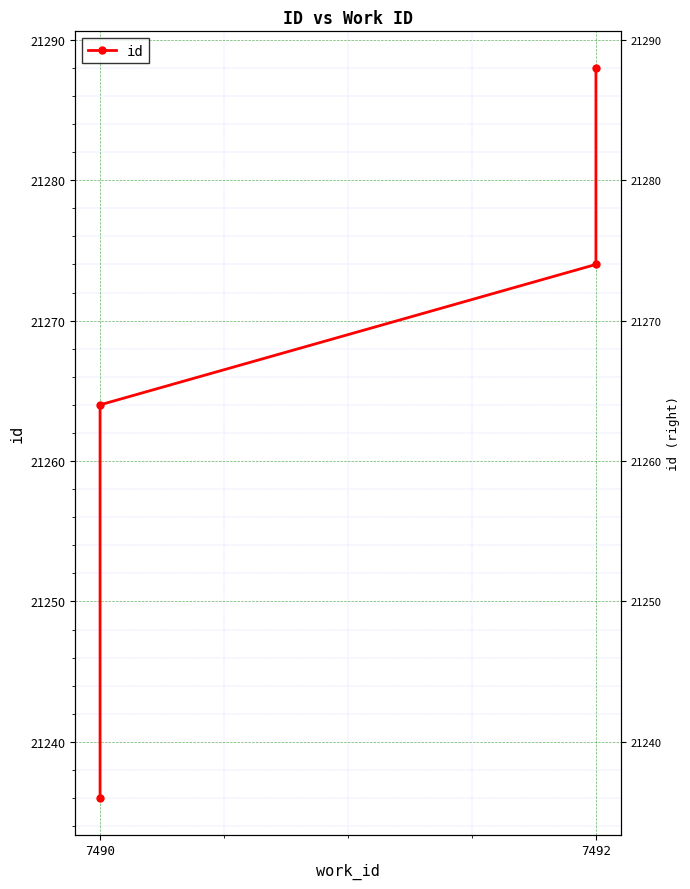

Reading left to right, transcribe all the data shown in this chart.

21236	21264	21274	21288